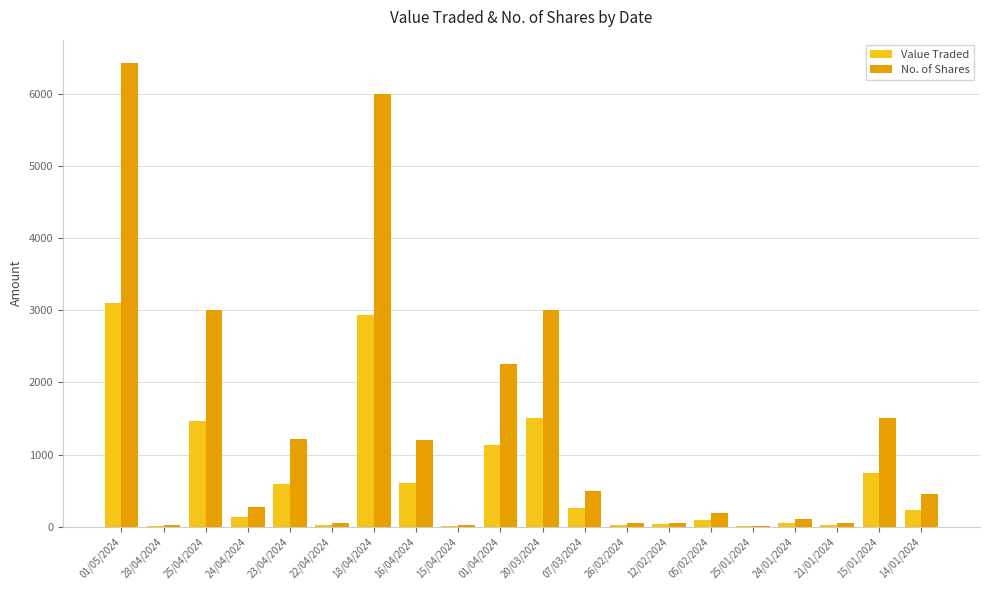

Between 01/05/2024 and 16/04/2024, which series saw the biggest shift?

No. of Shares